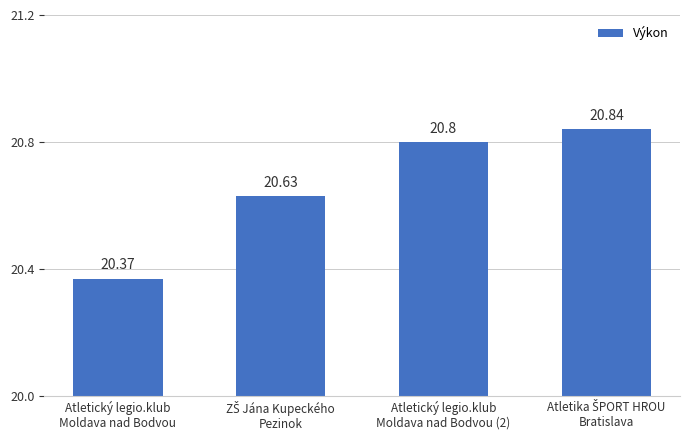

Does the chart contain stacked bars?

No